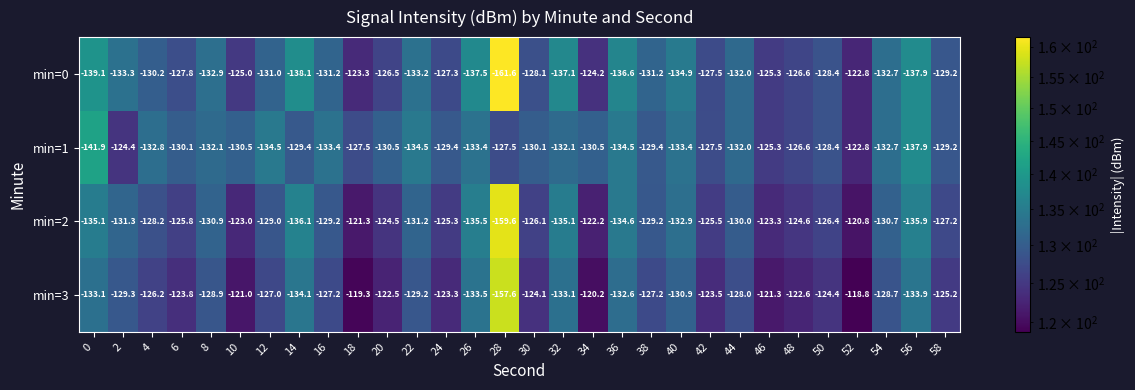

What is the smallest value displayed?

-161.6